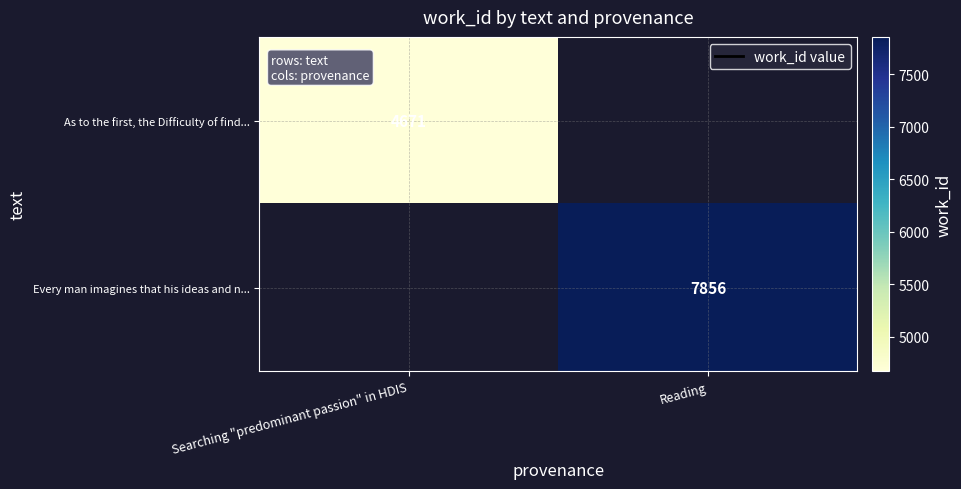

True or false: Every man imagines that his ideas and n... has a value of 11423.9 at Reading.

False